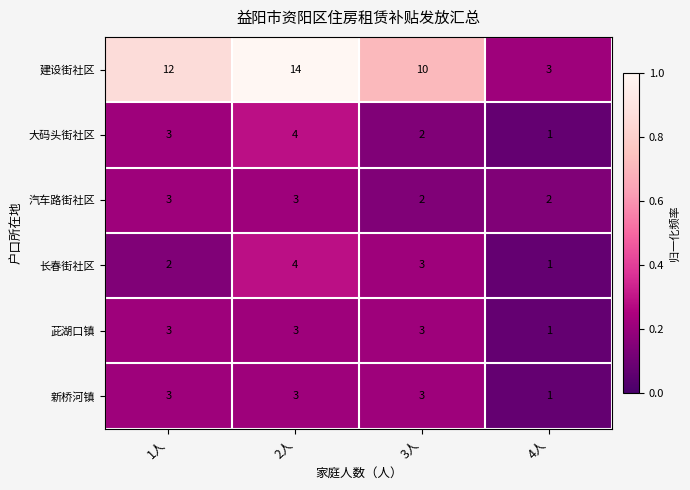

How many distinct data groups are displayed?

6